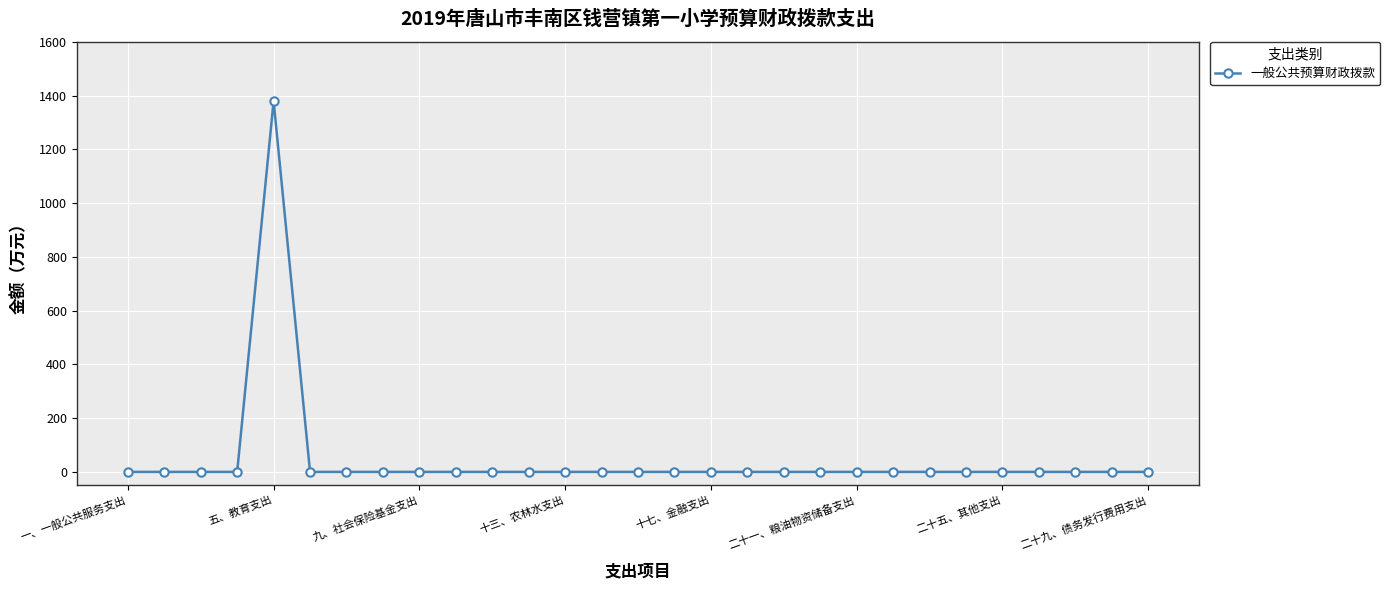

What is the greatest value displayed?

1380.4